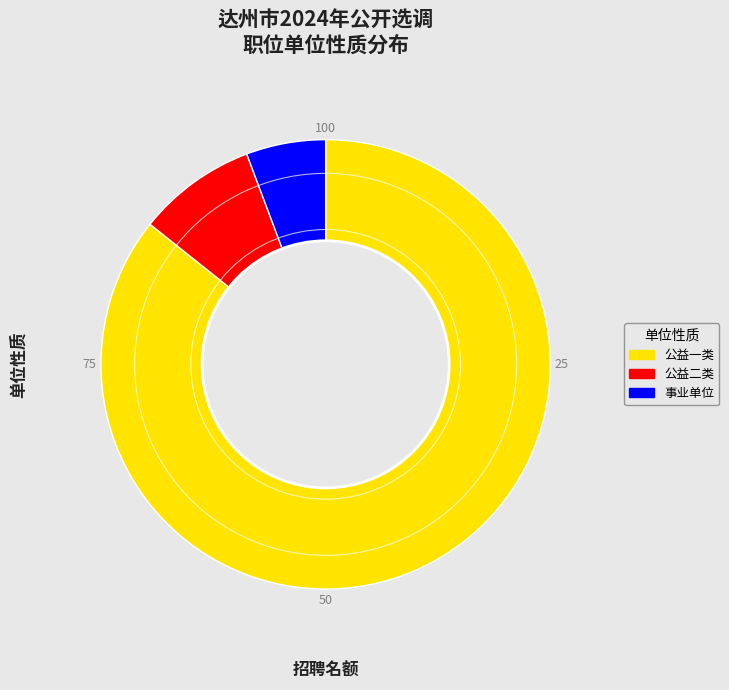

The 事业单位 slice represents 1% of the pie. True or false?

False